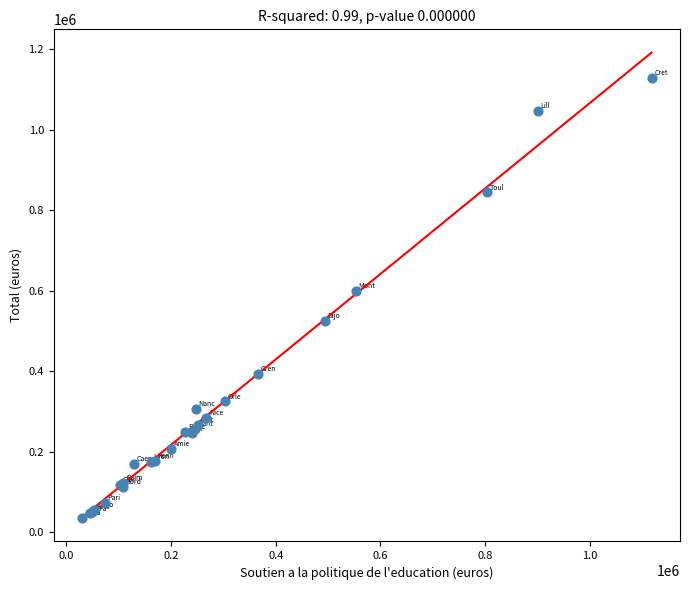

What Y value in the scatter plot is closest to 581766?

598949.9